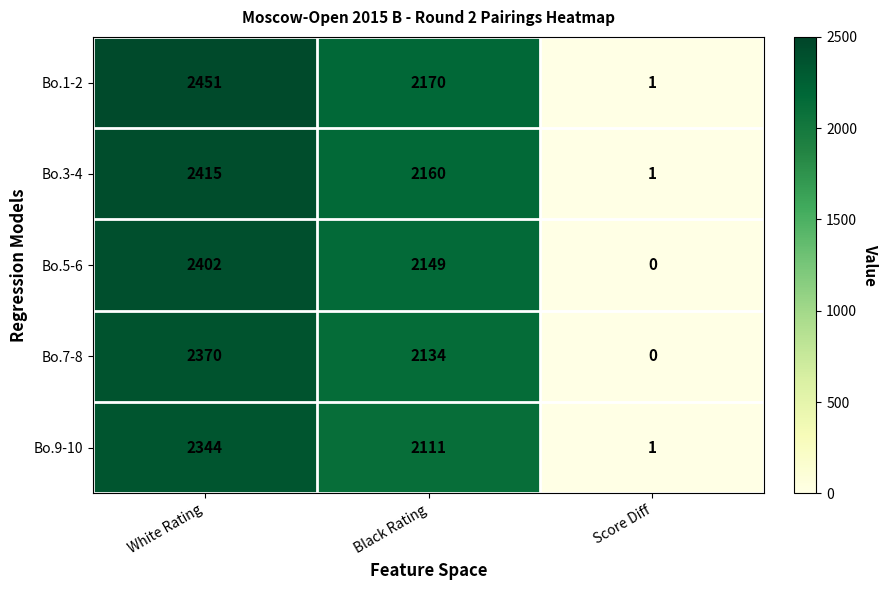

List the series in order of their peak value, lowest first.

Bo.9-10, Bo.7-8, Bo.5-6, Bo.3-4, Bo.1-2